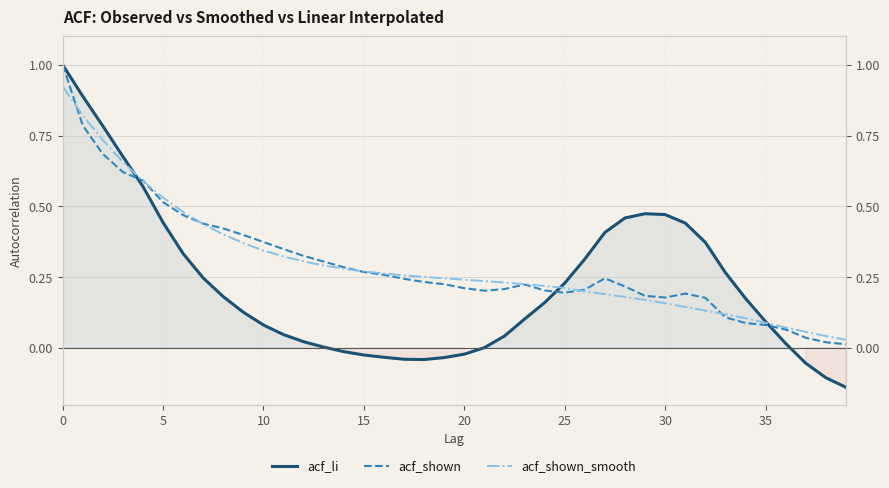

How many intersections are there between acf_shown and acf_shown_smooth?

7